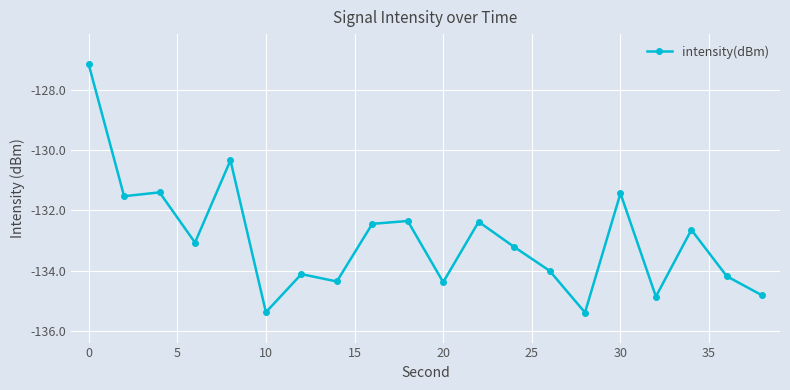

Is this an area chart (filled region under the line)?

No